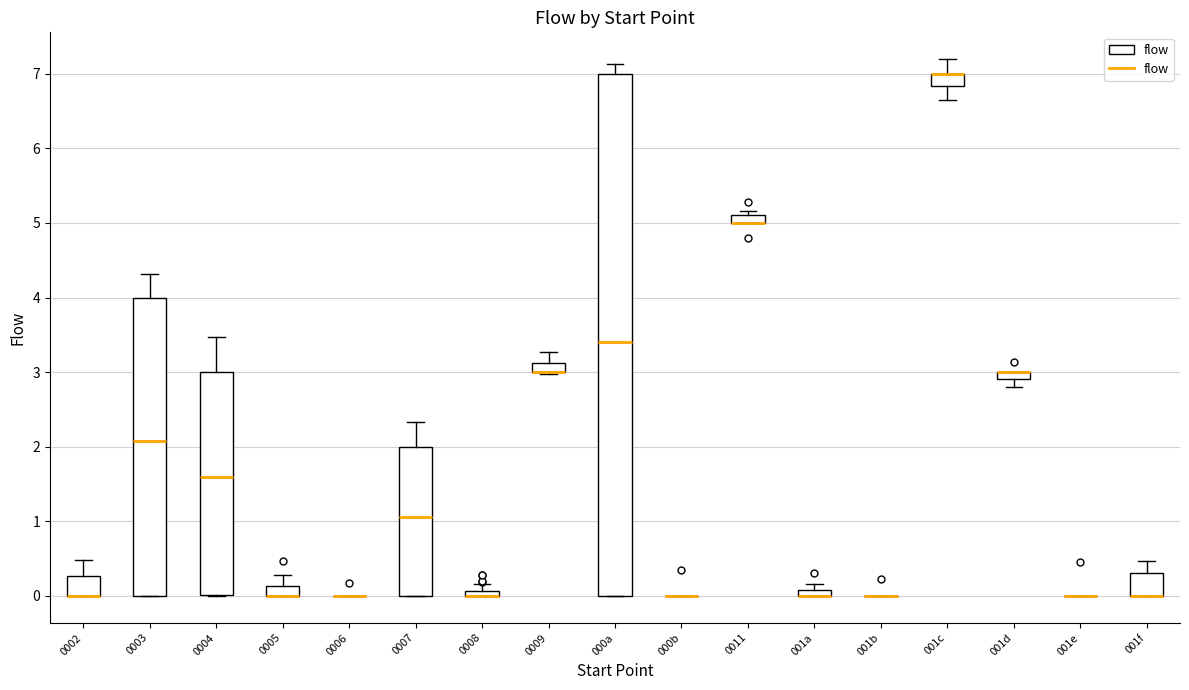

Which box is the tallest, from its lower edge to its upper edge?

000a